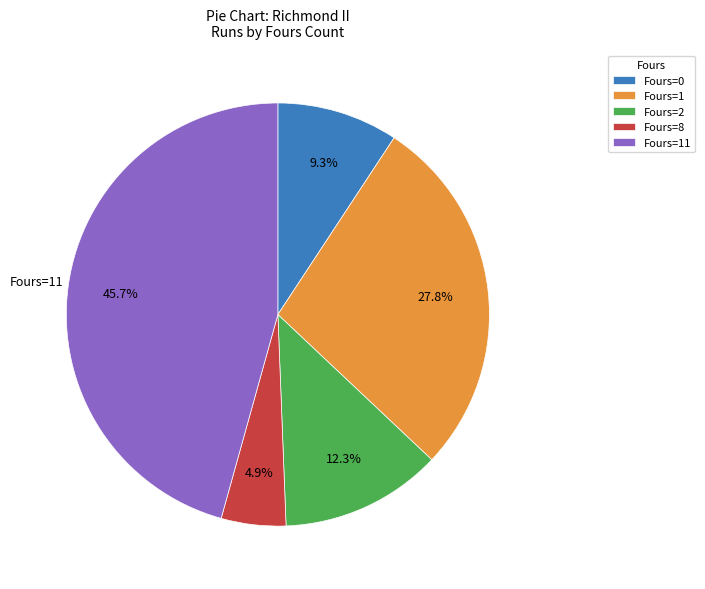

What percentage is NOT represented by Fours=8?

95.1%